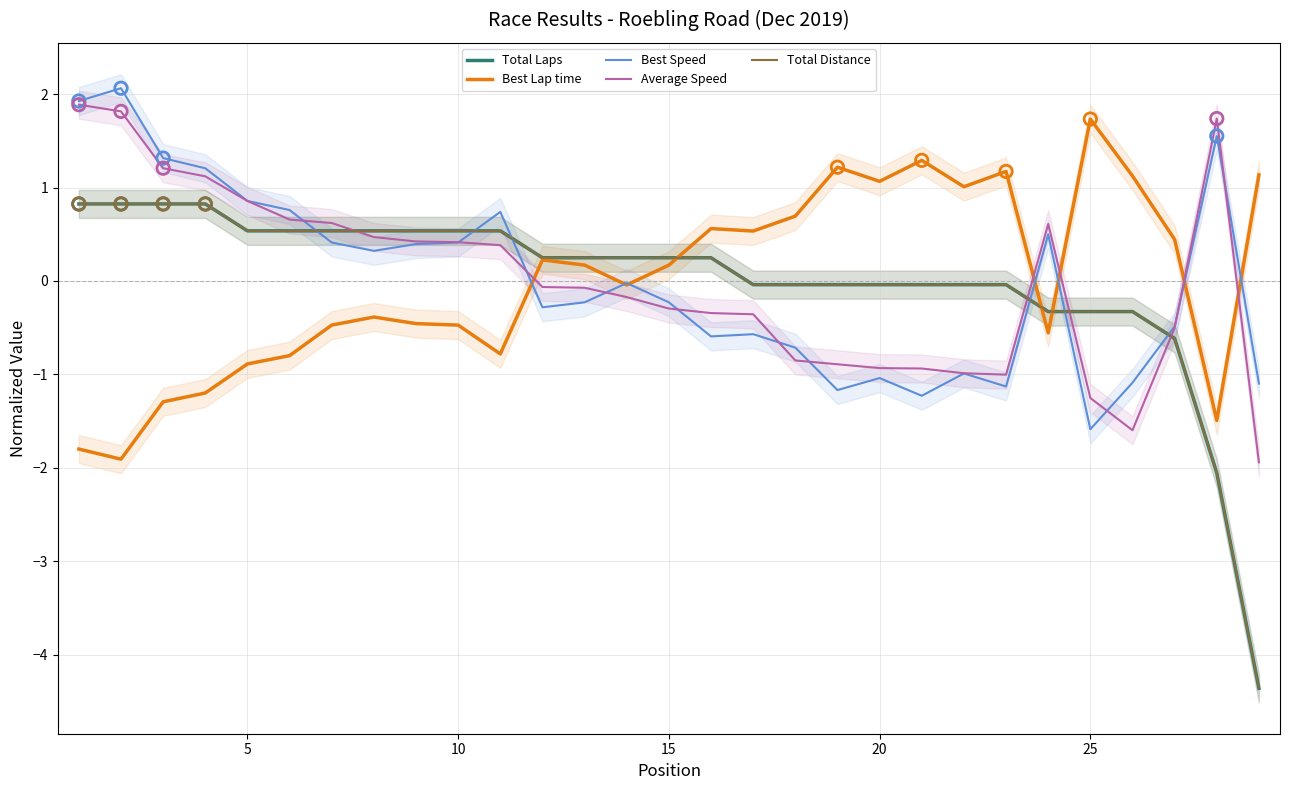

Which series contains the lowest Y value?

Total Laps